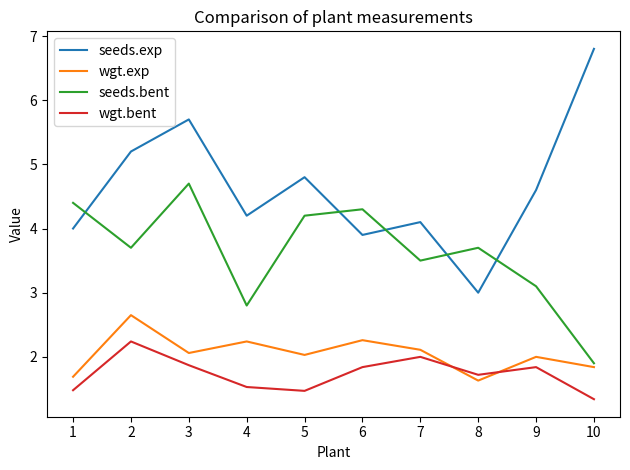

Does the chart display data point markers on the line(s)?

No